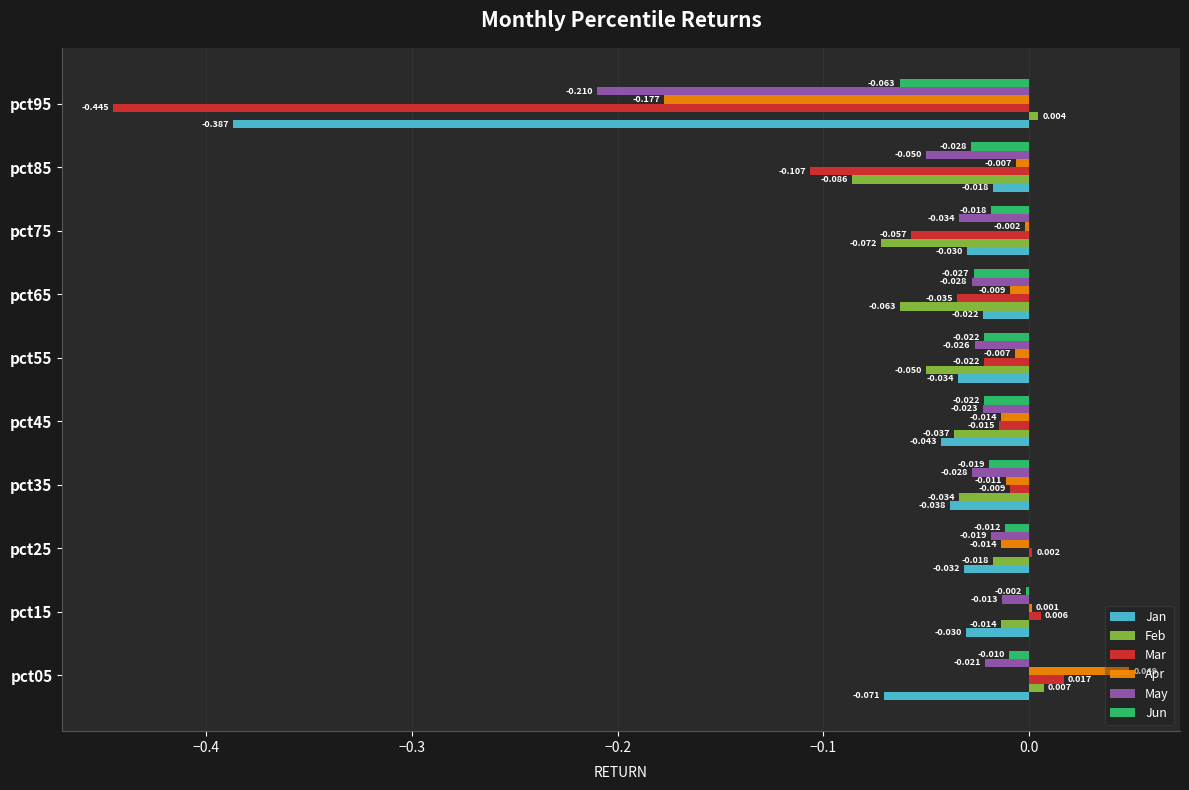

Is the value of Apr at pct95 greater than the value of May at pct15?

No